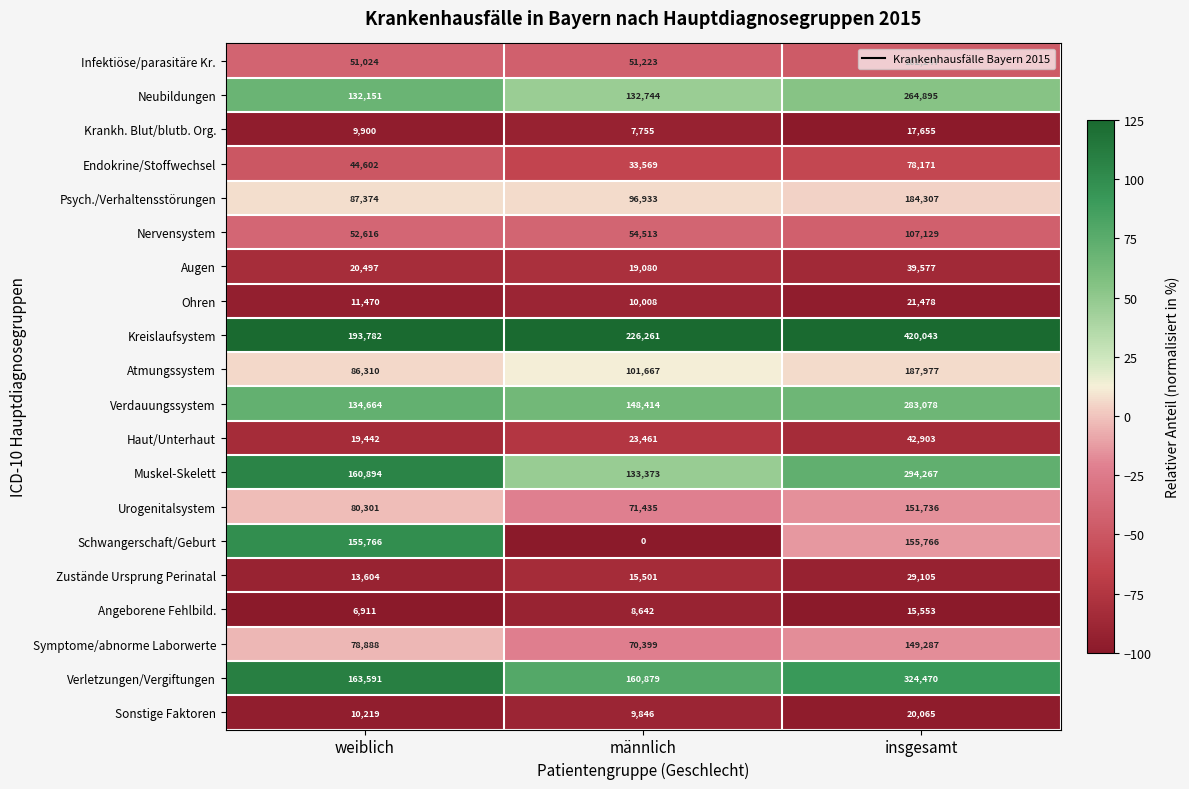

How many data points in Infektiöse/parasitäre Kr. are less than 51223?

1